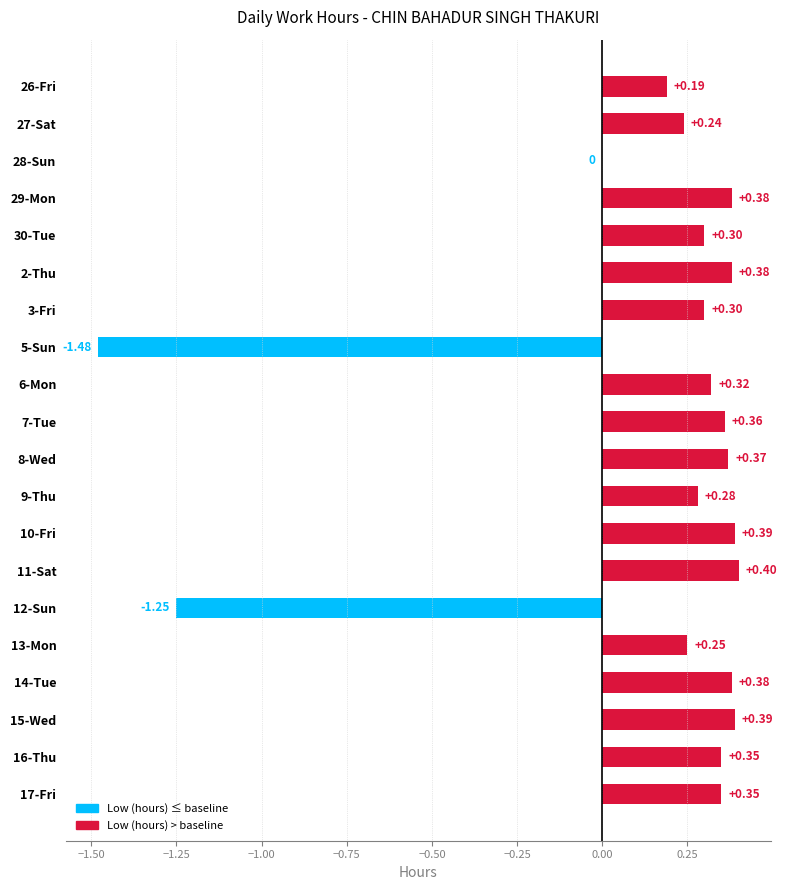

What is the change in value from 27-Sat to 2-Thu?

+0.1